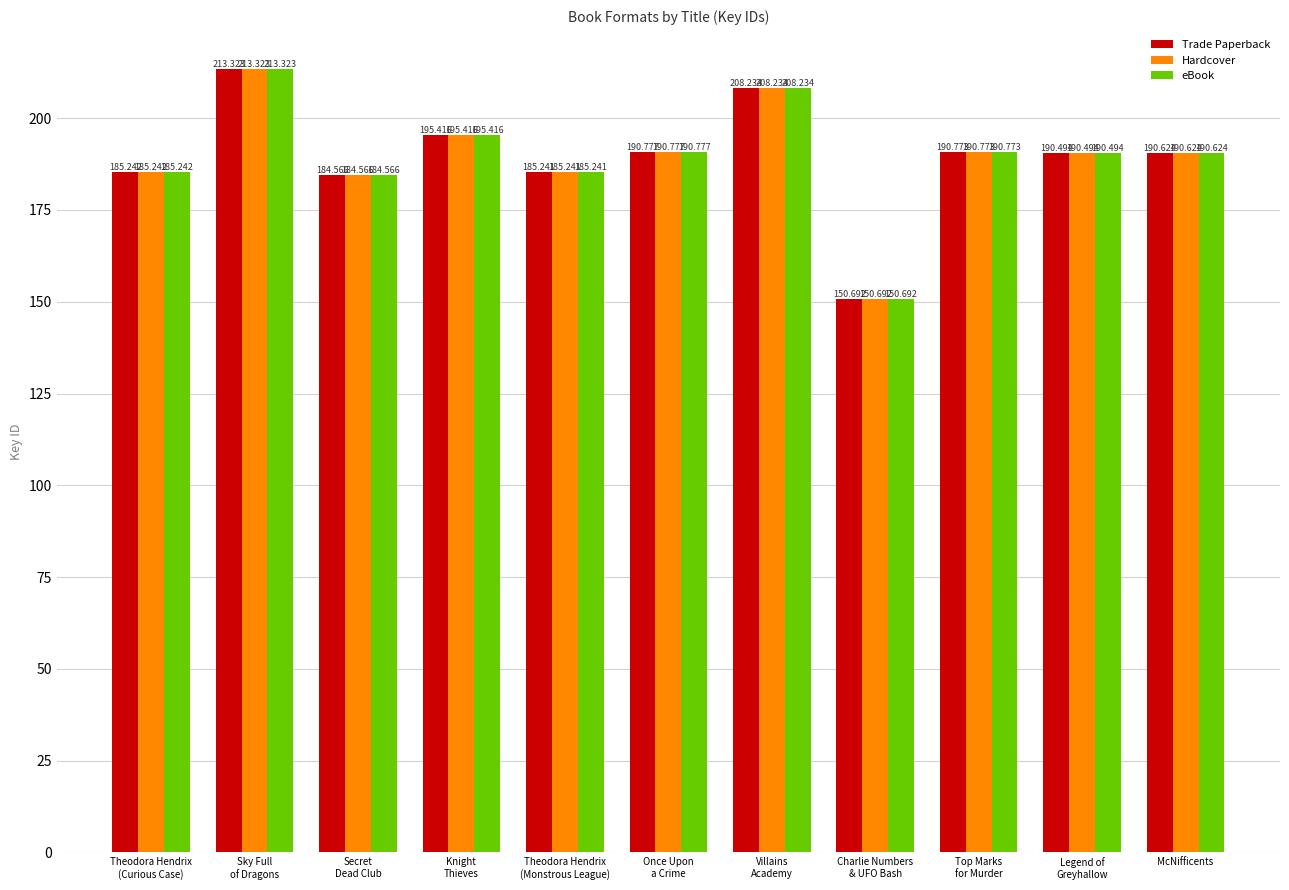

True or false: eBook has a value of 293.8 at Once Upon
a Crime.

False